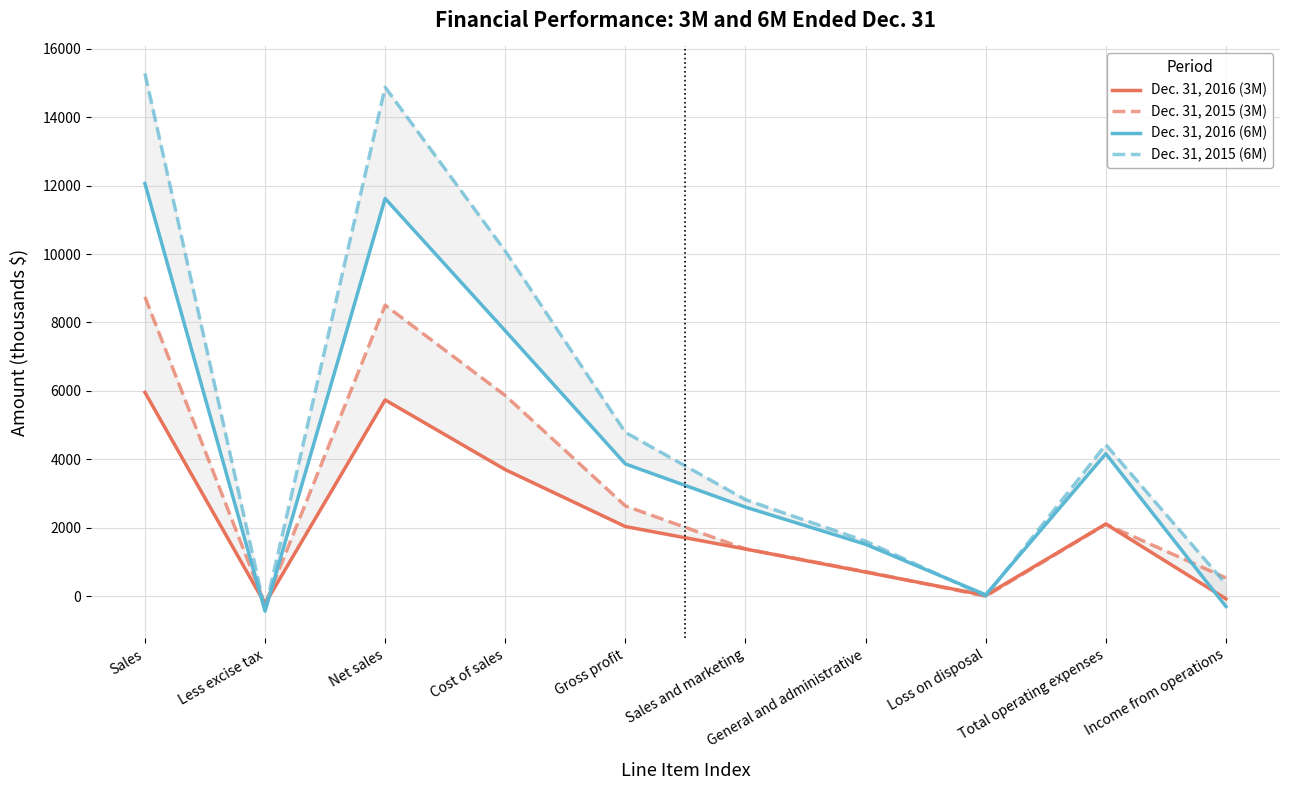

At which label does Dec. 31, 2016 (6M) first exceed 3866?

Sales